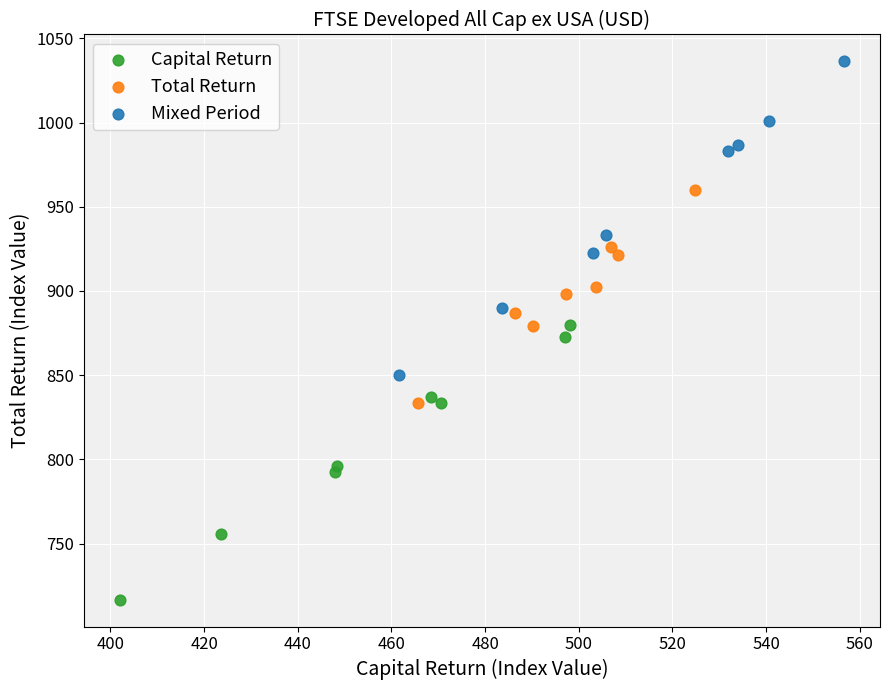

Which series contains the lowest Y value?

Capital Return